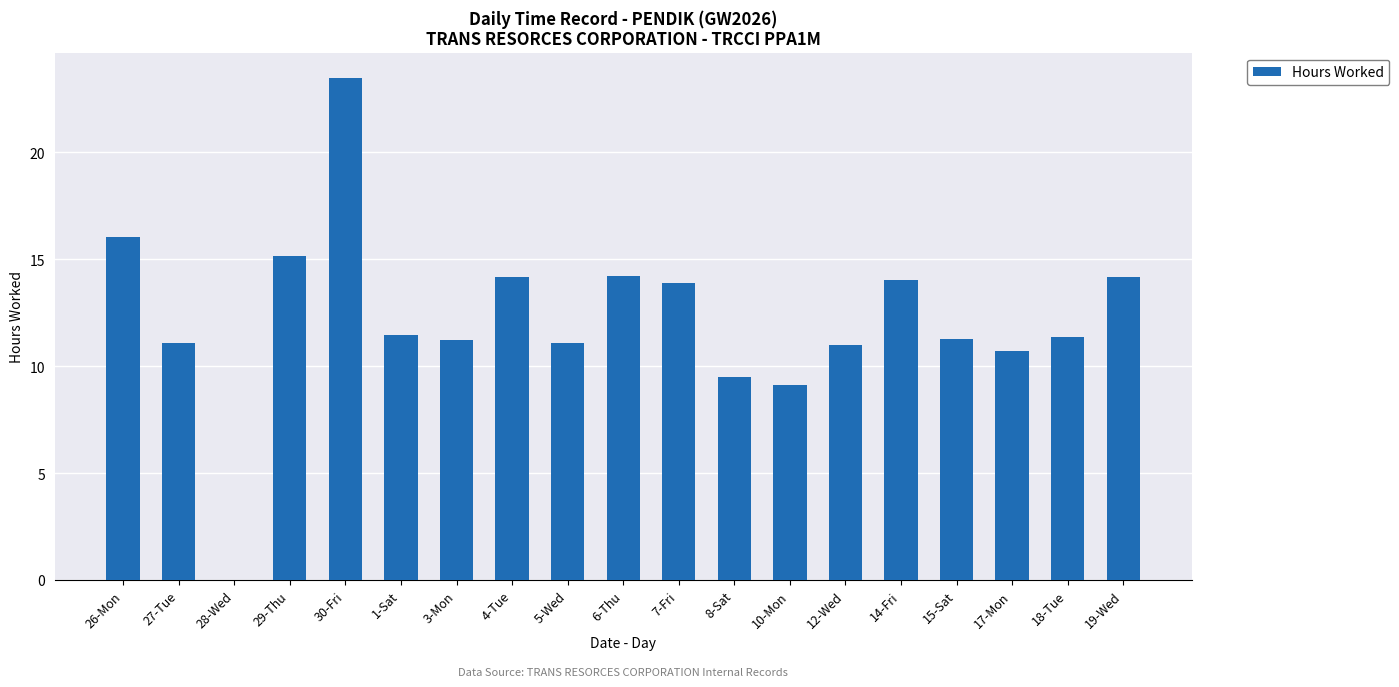

What is the sum of the values at 12-Wed and 28-Wed?

11.0